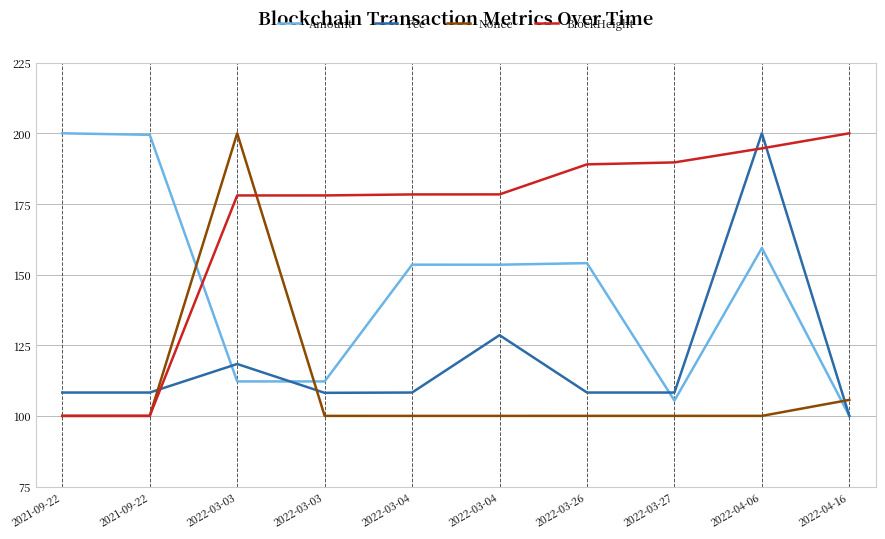

True or false: Amount has a value of 105.4 at 2022-03-27.

True